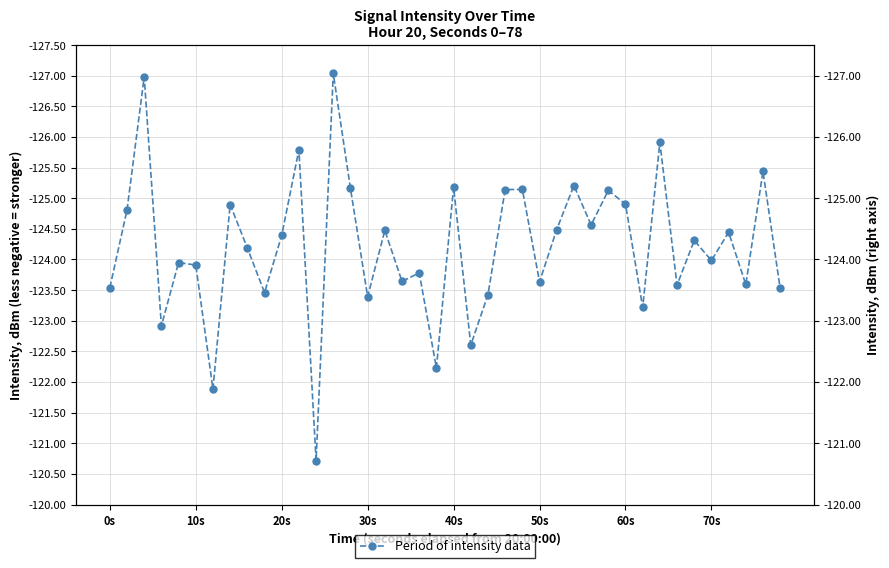

What is the maximum value shown in the chart?

-120.7